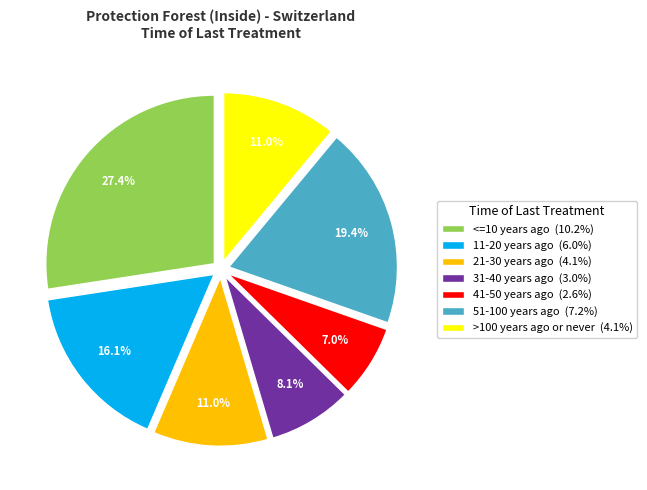

Which slice is the smallest?

41-50 years ago